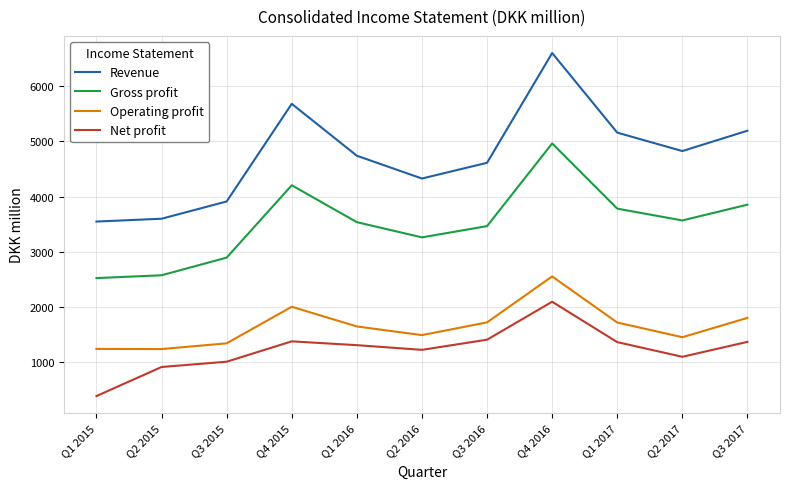

How many interior local peaks does the Gross profit series have?

2